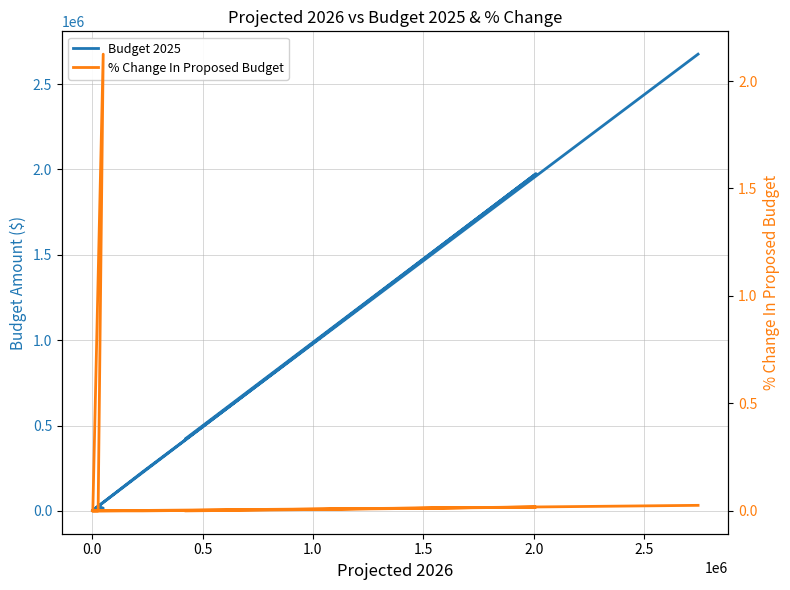

What are all the series names shown in the legend?

Budget 2025, % Change In Proposed Budget